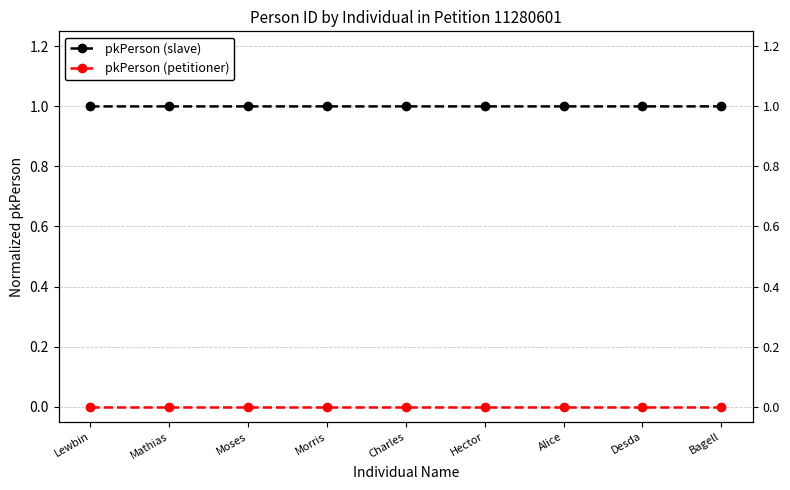

List the series in order of their overall mean, highest first.

pkPerson (slave), pkPerson (petitioner)